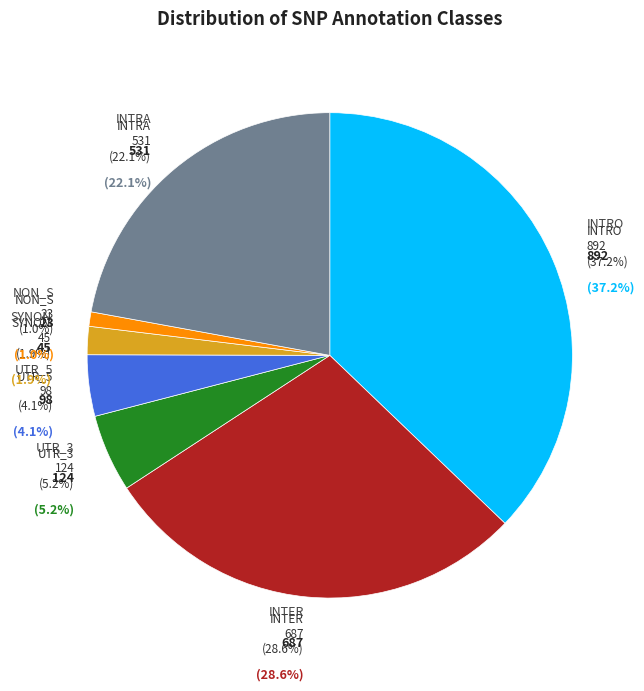

Which slice is the smallest?

NON_S